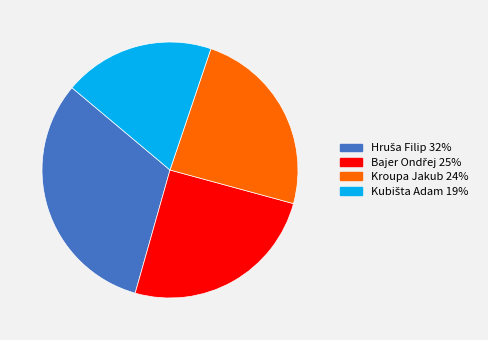

True or false: Kroupa Jakub accounts for 13% of the total.

False